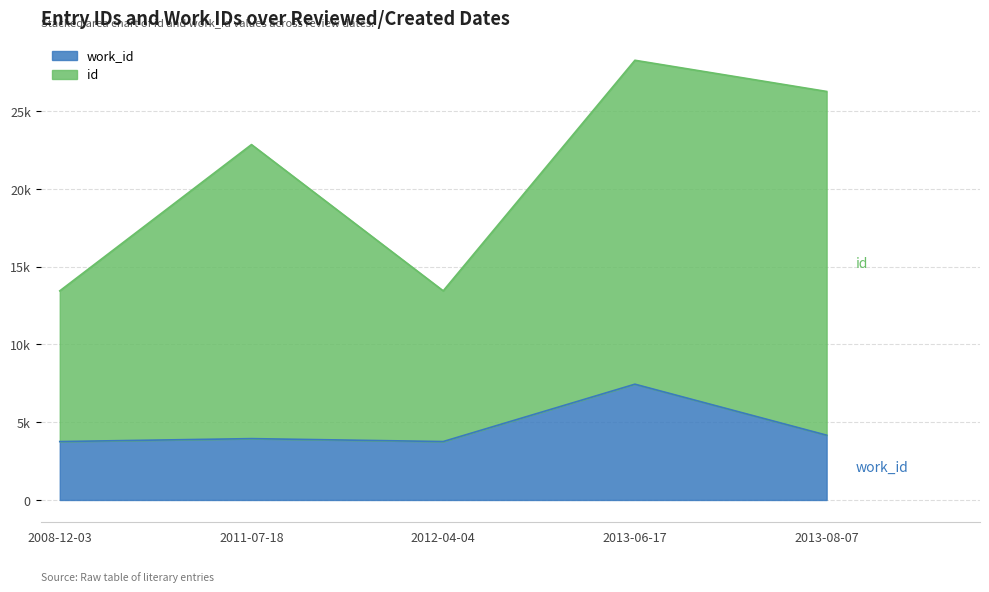

What is the label of the 5th point from the right?

2008-12-03